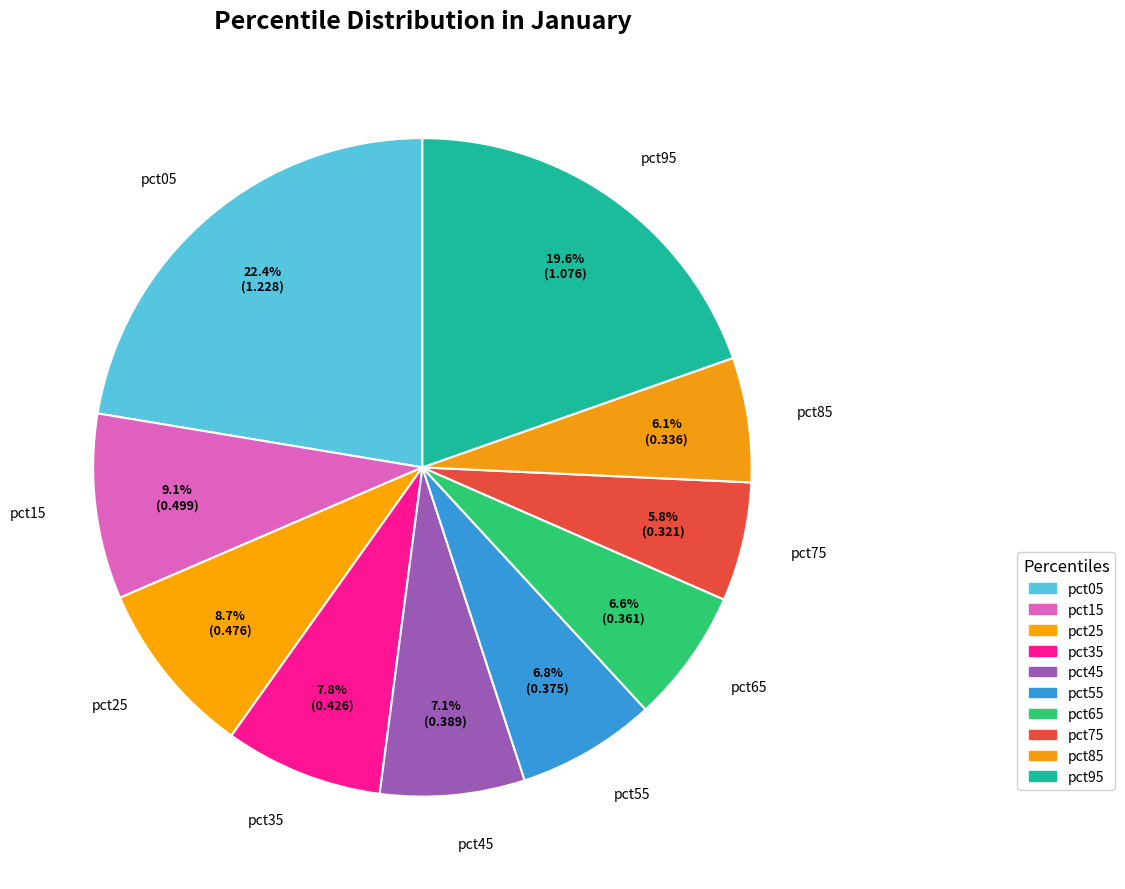

Does pct15 account for over 50% of the chart?

No